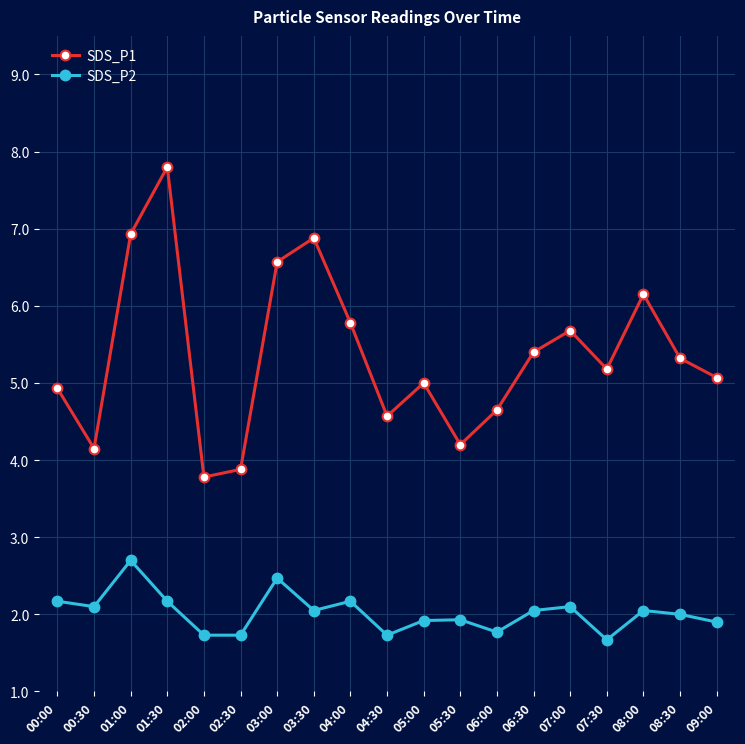

Between 03:00 and 09:00, which series saw the biggest shift?

SDS_P1